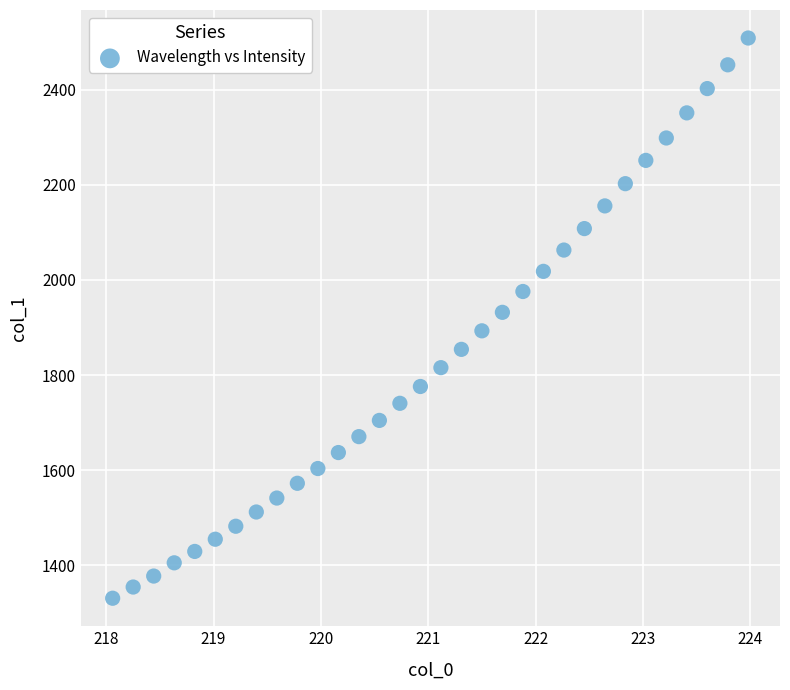

What is the range of Y values (max minus min)?

1177.3